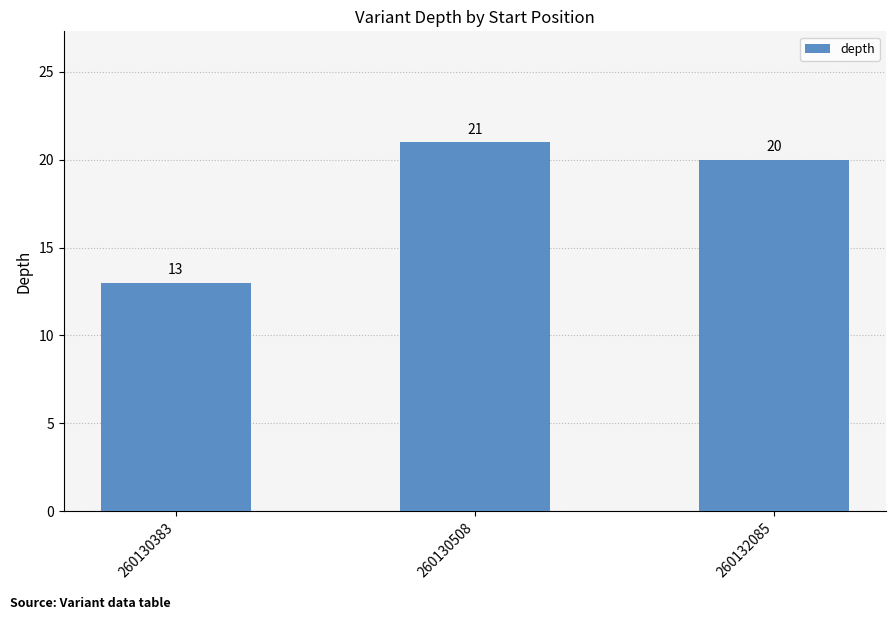

How many bars are there in total?

3